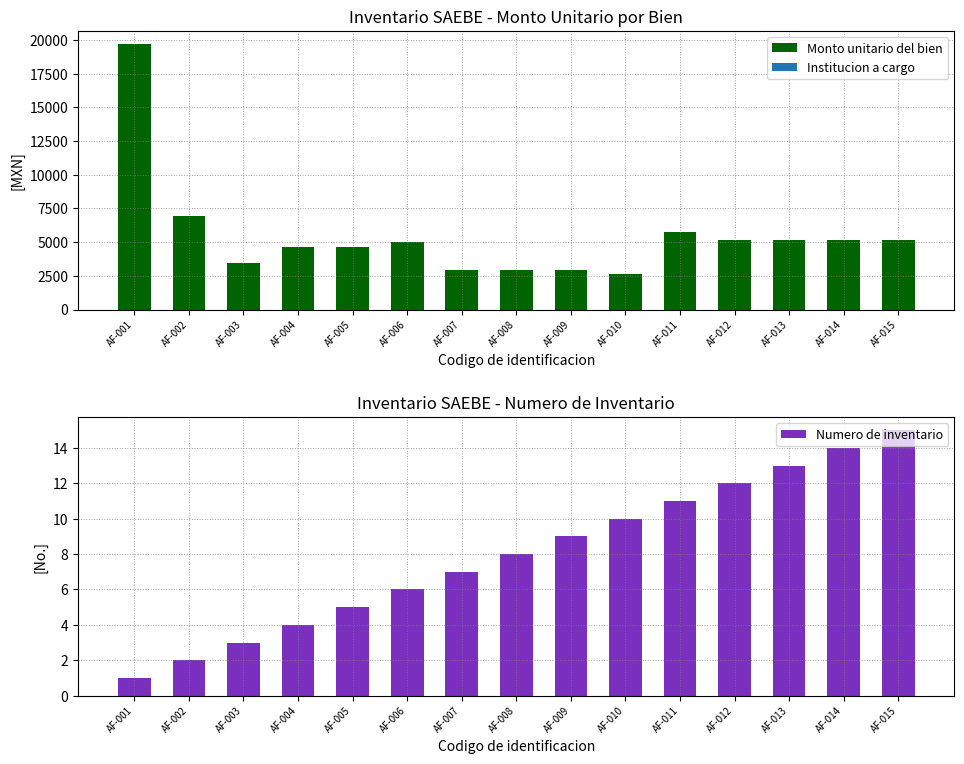

The value of Numero de inventario at AF-014 is 5.4. True or false?

False